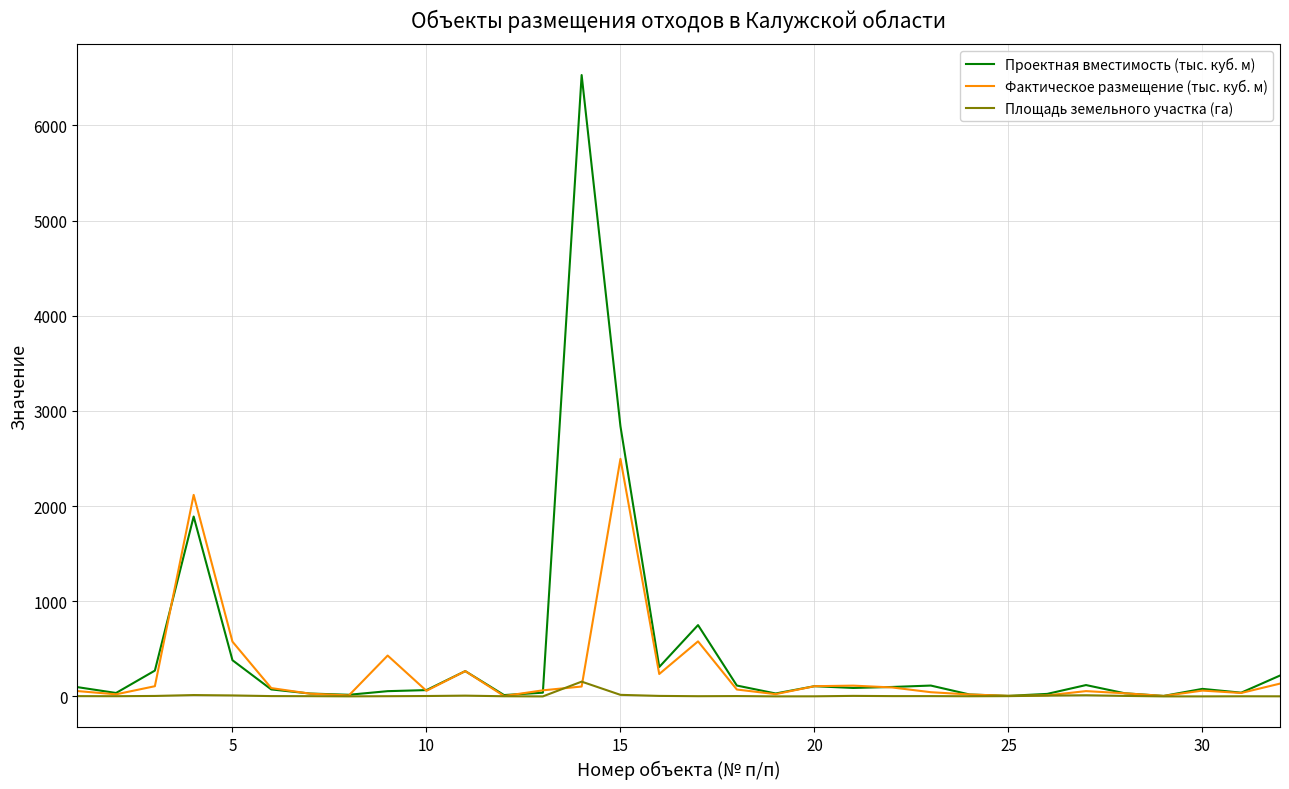

What are all the series names shown in the legend?

Проектная вместимость (тыс. куб. м), Фактическое размещение (тыс. куб. м), Площадь земельного участка (га)